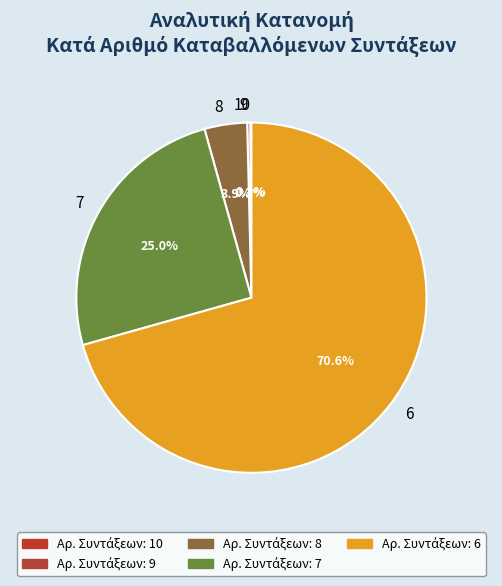

Which category has the biggest portion of the pie?

6